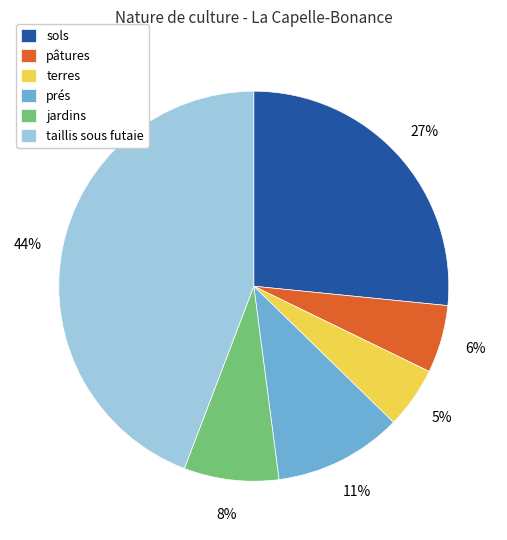

Does prés account for over 50% of the chart?

No